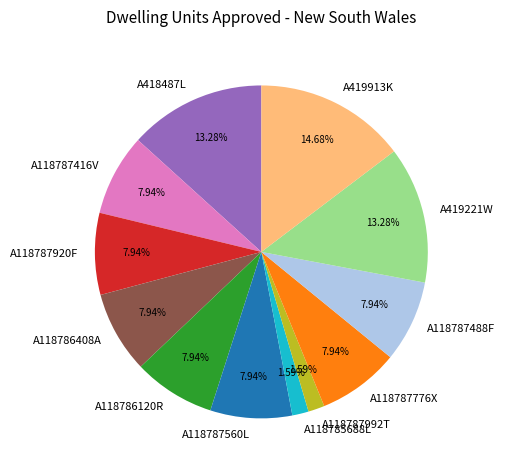

True or false: A118786120R accounts for 8% of the total.

True